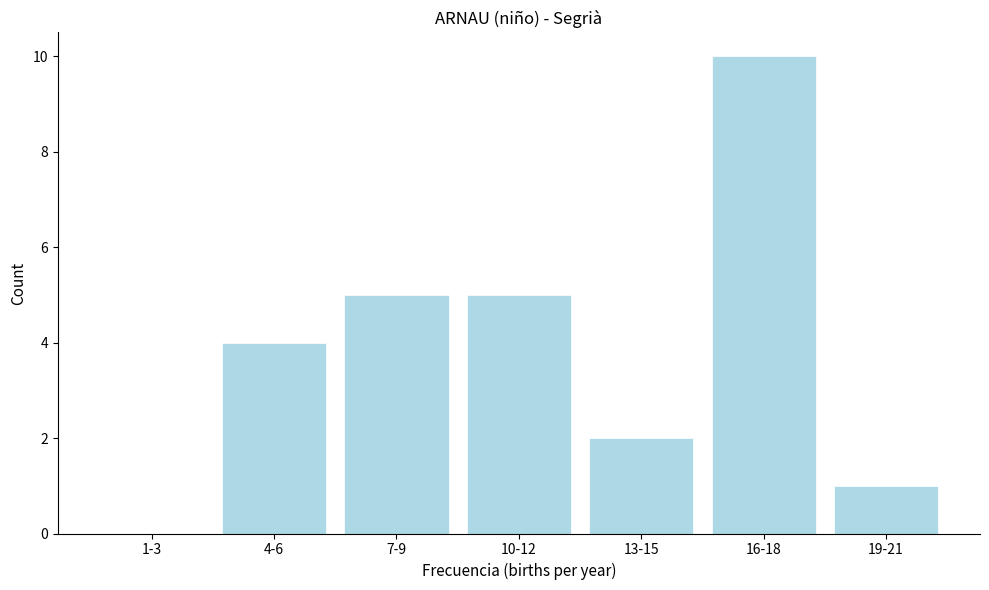

Reading left to right, list all the values displayed in this chart.

1-3=0	4-6=4	7-9=5	10-12=5	13-15=2	16-18=10	19-21=1